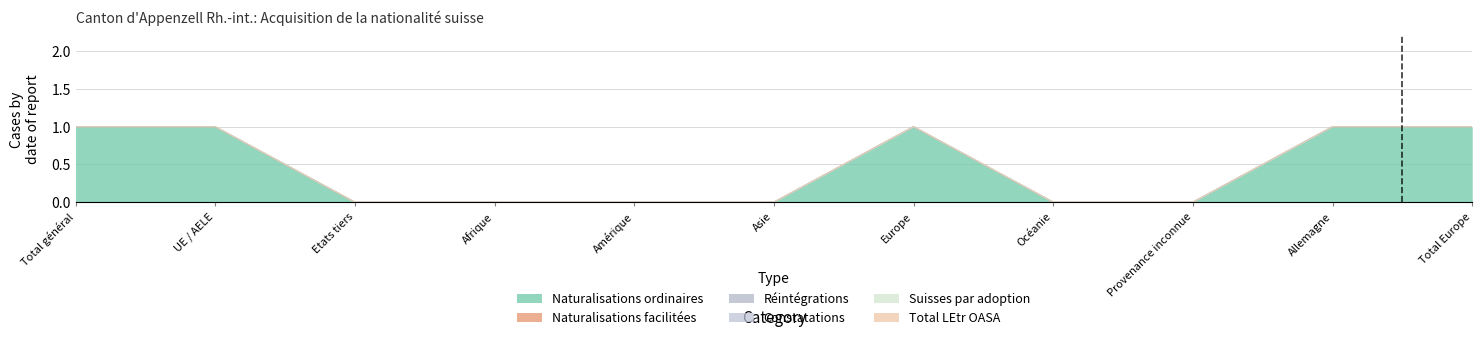

Which series has the largest range (max minus min)?

Naturalisations ordinaires